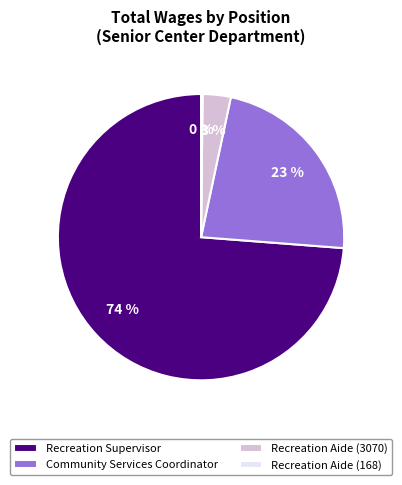

To the nearest percent, what is the combined percentage of Recreation Supervisor and Recreation Aide (3070)?

77%